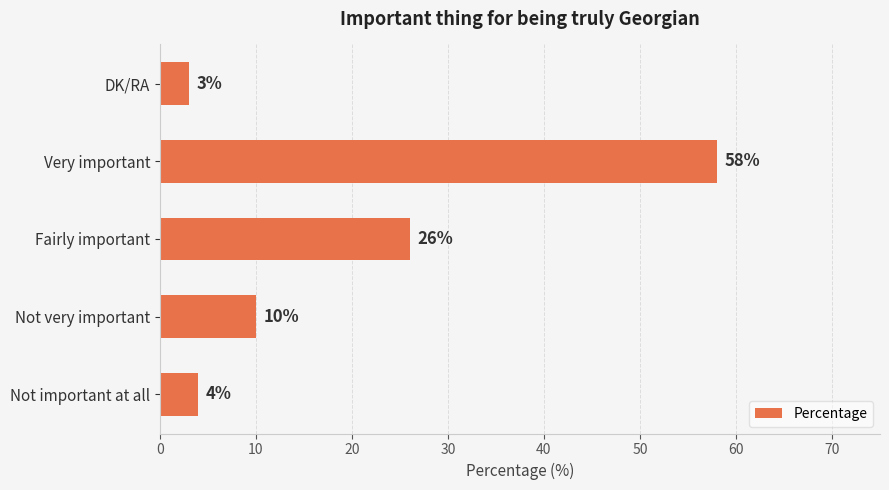

What is the smallest value displayed?

3